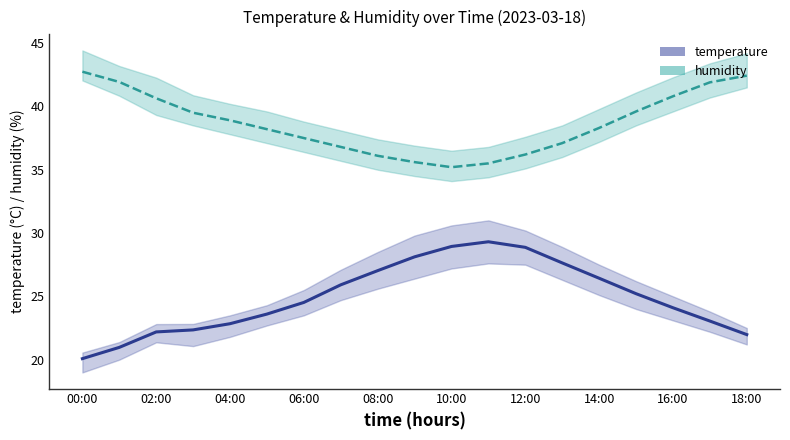

How many data points in humidity are less than 38?

8